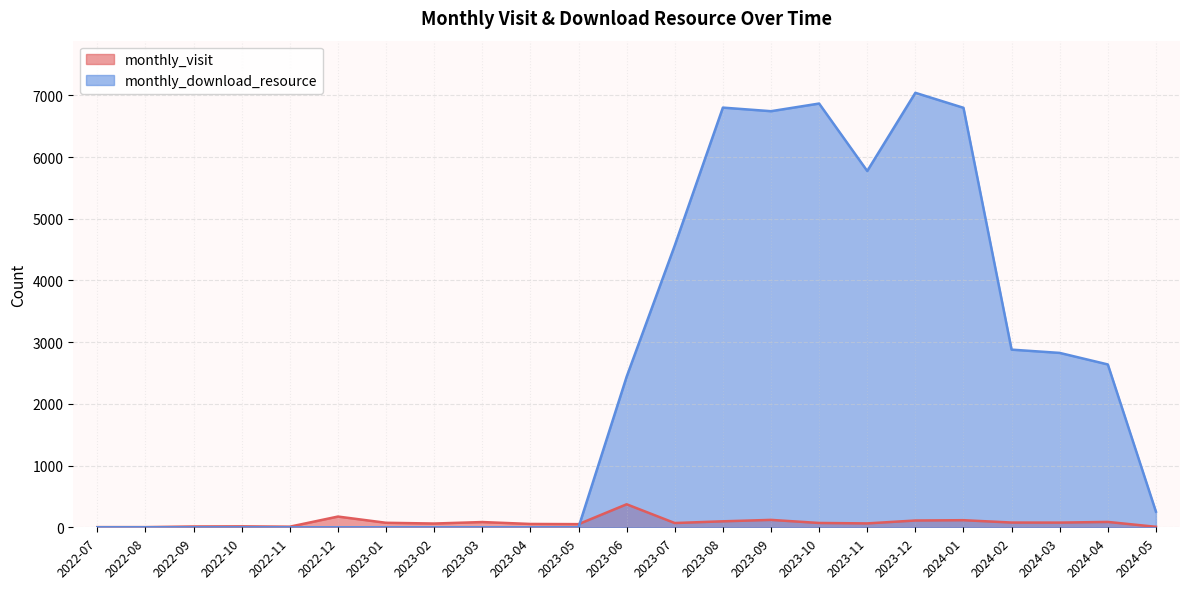

Where does the monthly_download_resource series first go above 253?

2023-06